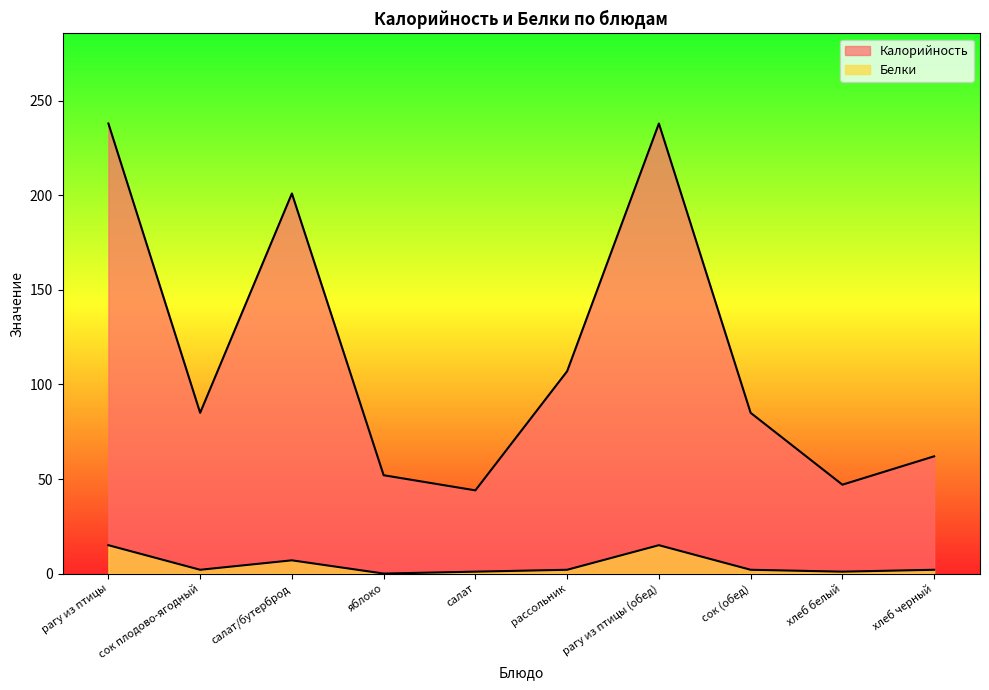

What is the highest value of the Калорийность series?

238